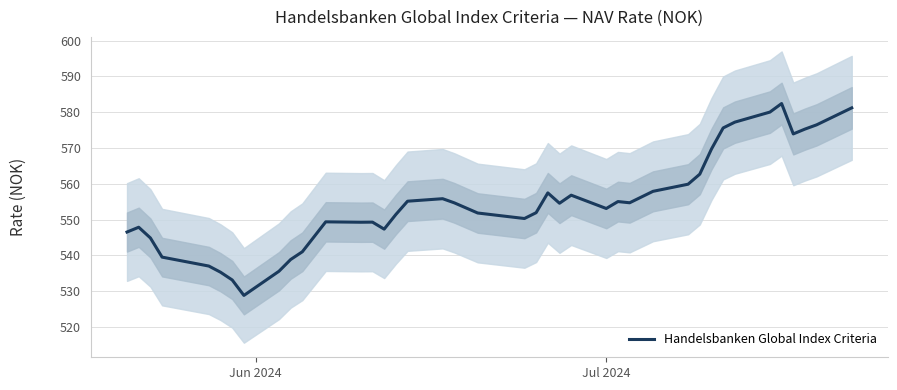

What is the minimum value for Handelsbanken Global Index Criteria?

528.8